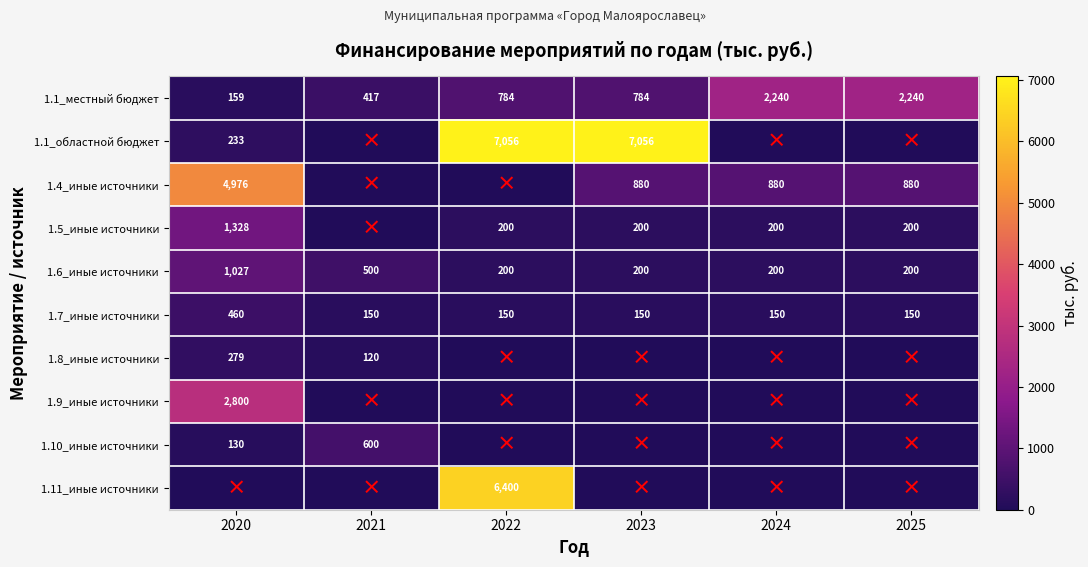

Between 2022 and 2024, which series saw the biggest shift?

1.1_областной бюджет